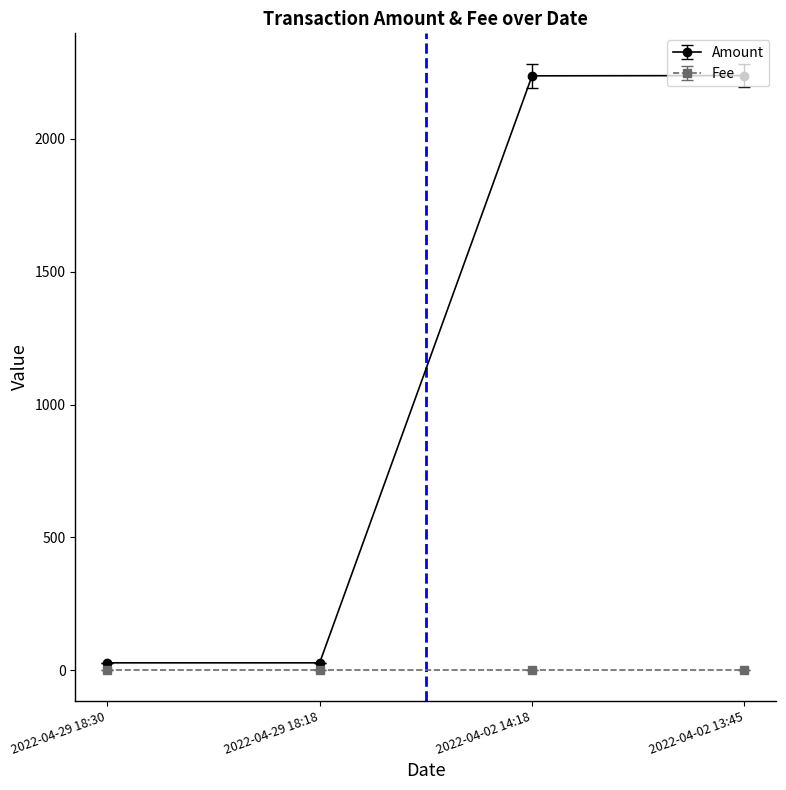

What is the label of the 3rd point from the right?

2022-04-29 18:18